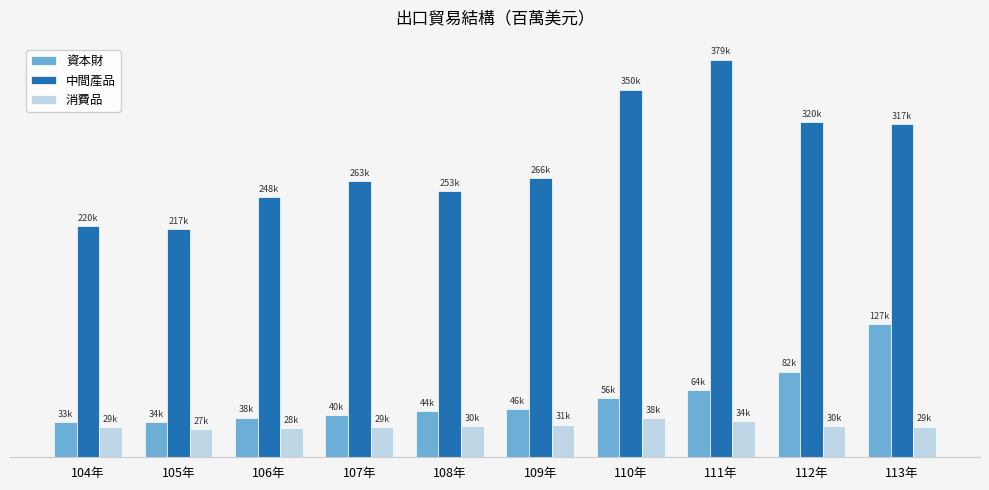

Read the 消費品 value at 106年.

27874.7